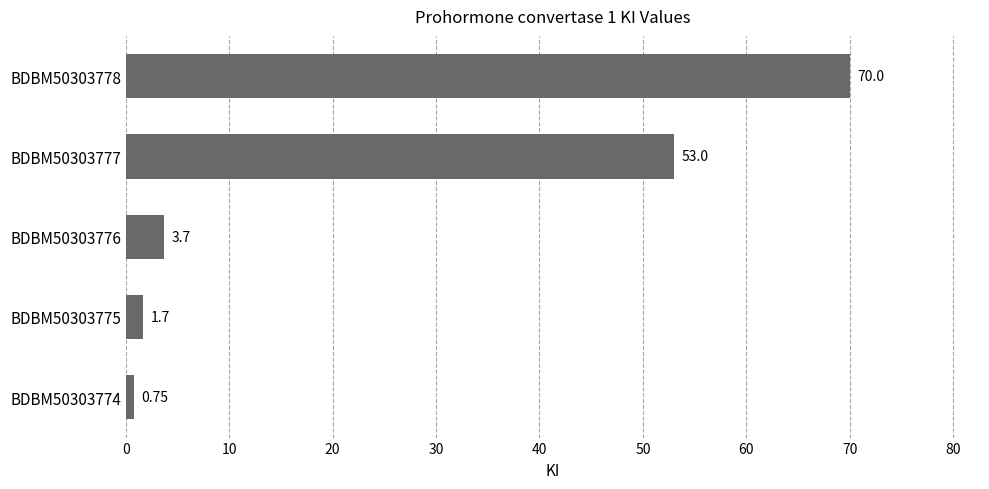

Are the bars horizontal?

Yes